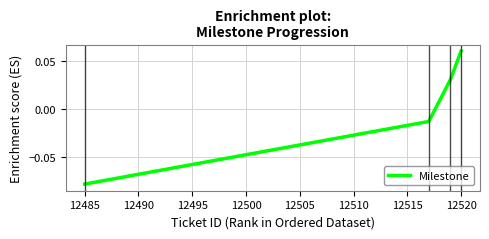

What is the greatest value displayed?

0.1